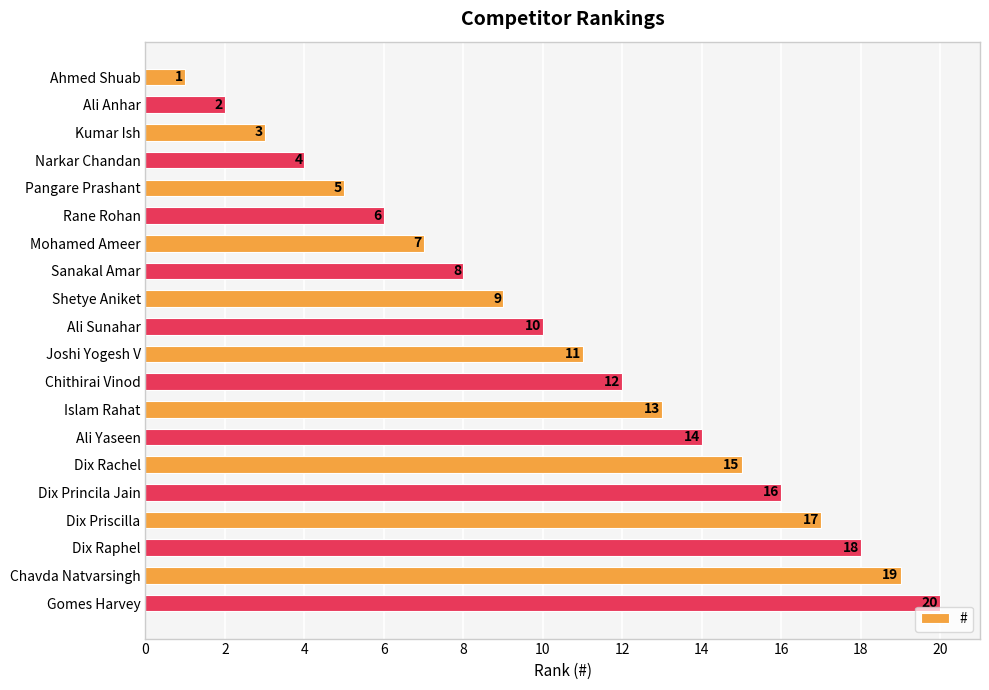

Between Dix Priscilla and Islam Rahat, which is larger?

Dix Priscilla